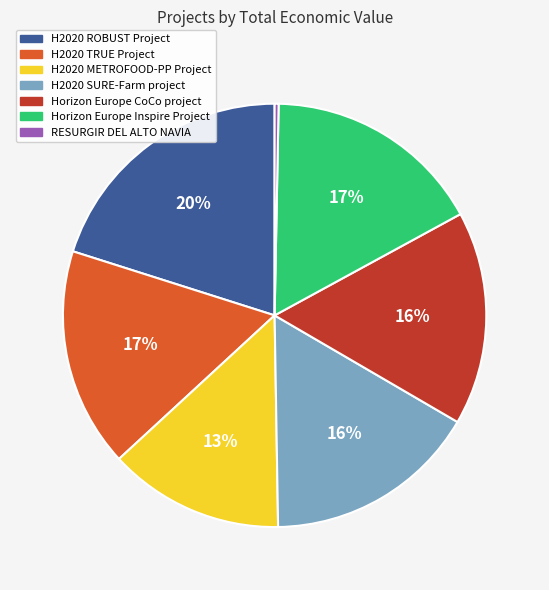

Which slice is the smallest?

RESURGIR DEL ALTO NAVIA